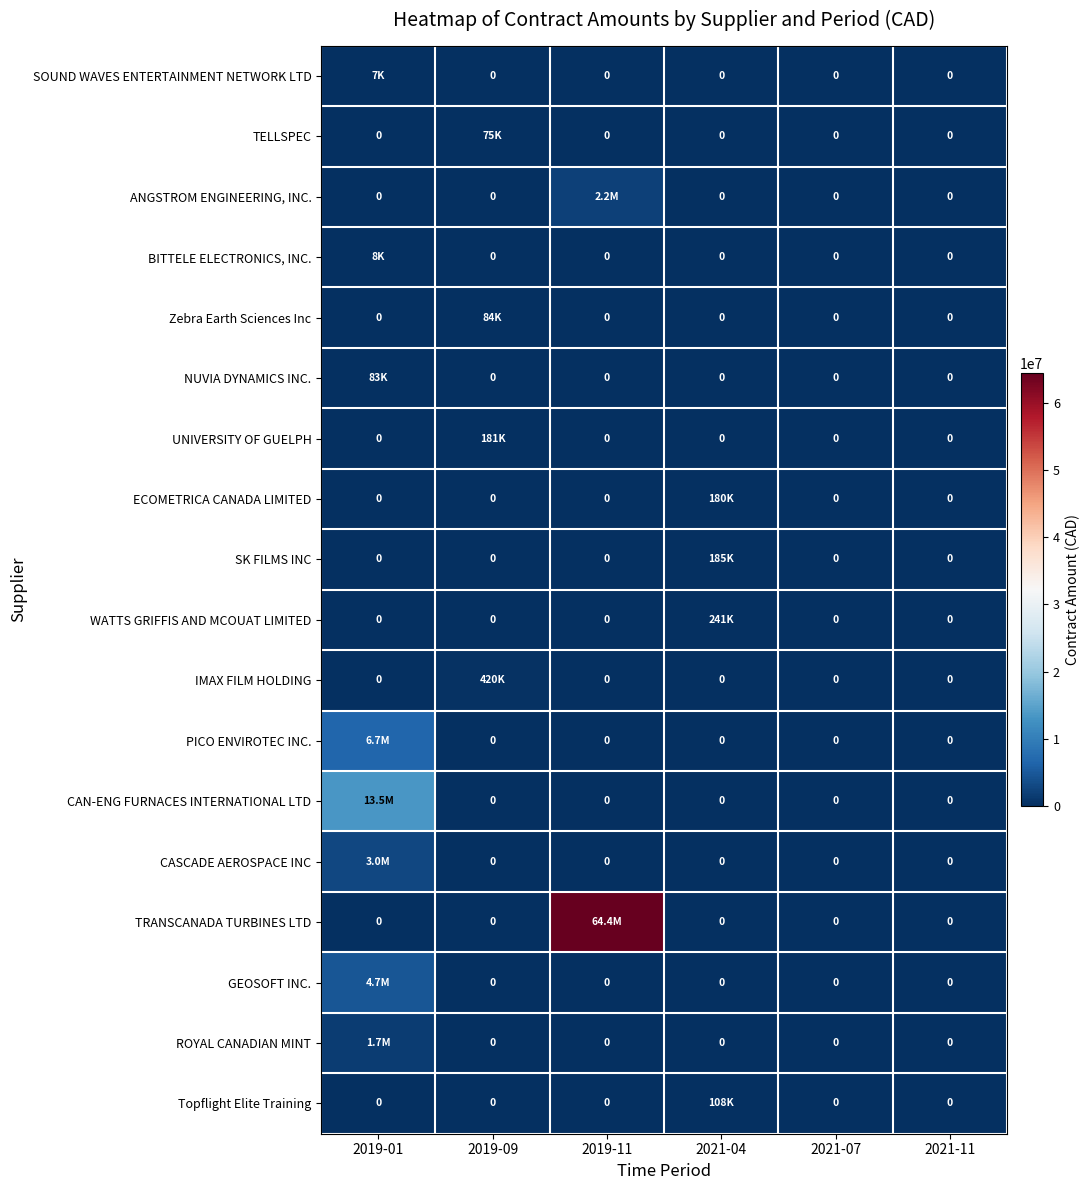

Between 2021-11 and 2019-11, which is larger?

2021-11